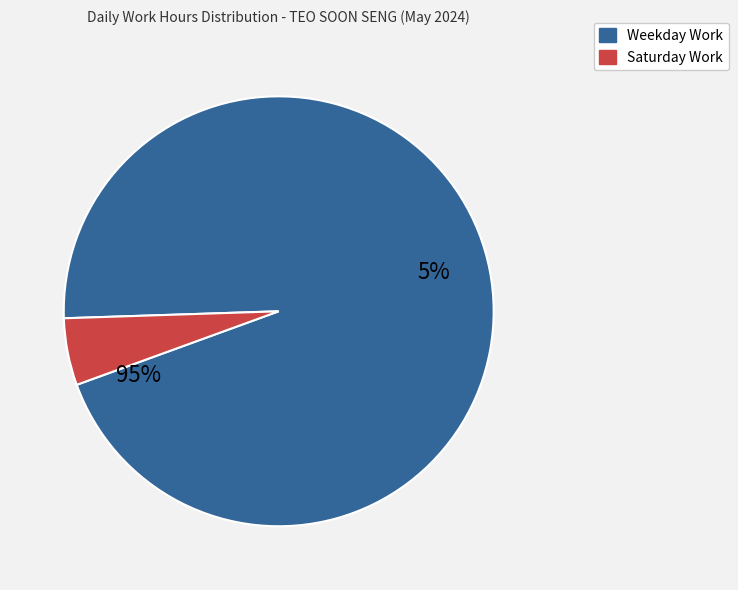

True or false: 20 accounts for 5% of the total.

True